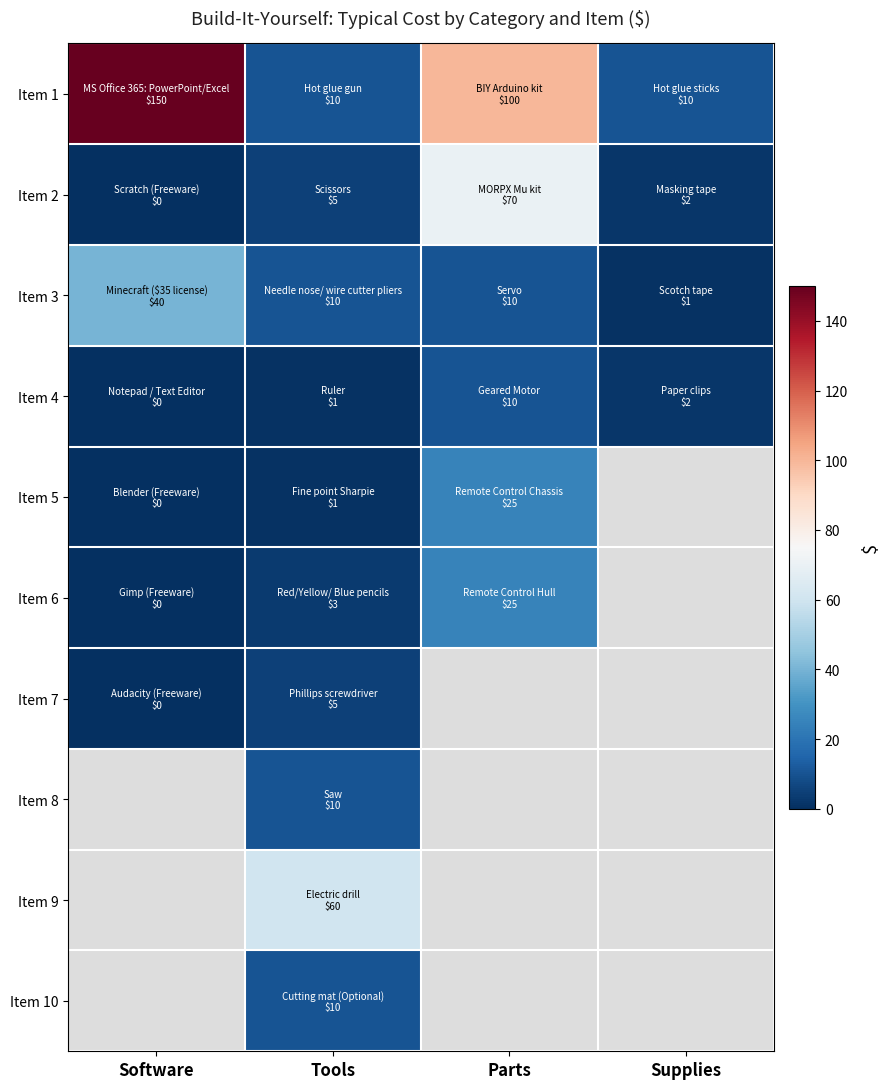

Which series has the largest range (max minus min)?

Item 1